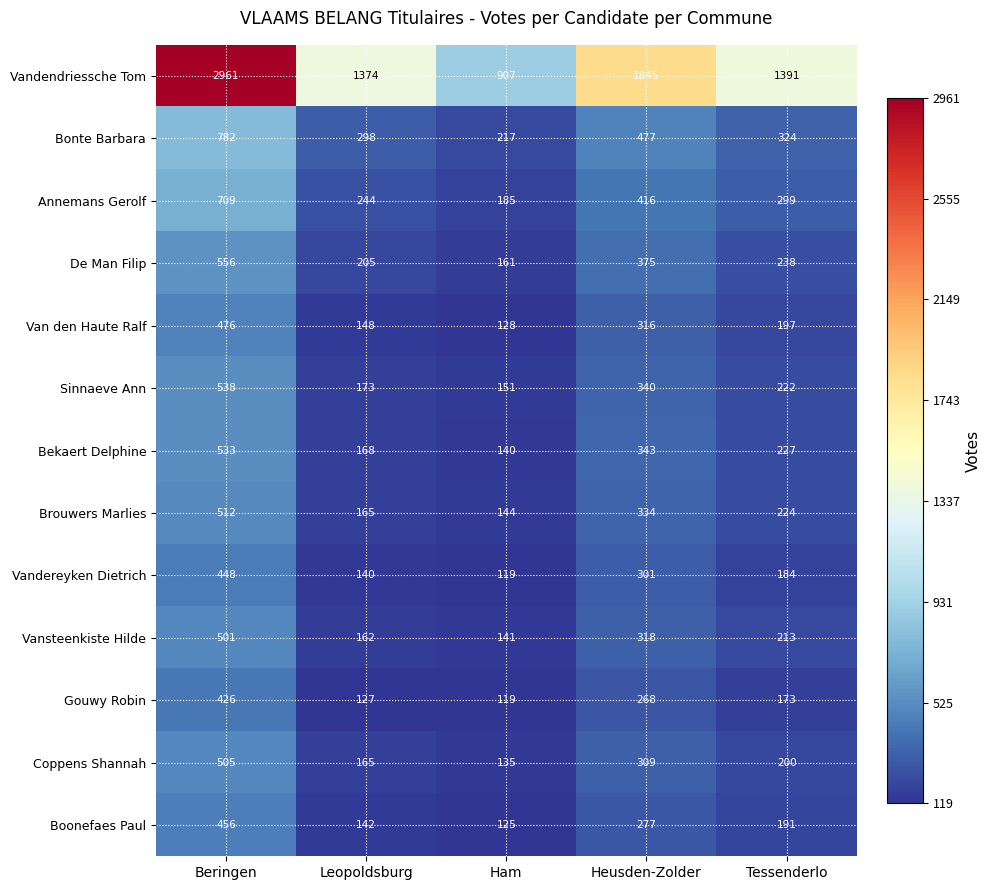

What is the sum of the Bekaert Delphine values at Beringen and Ham?

673